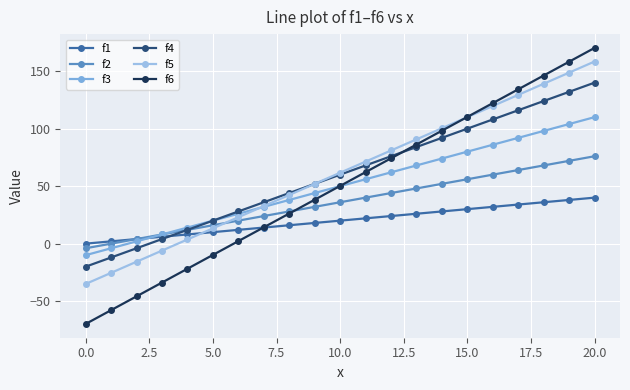

How many lines are shown in the chart?

6